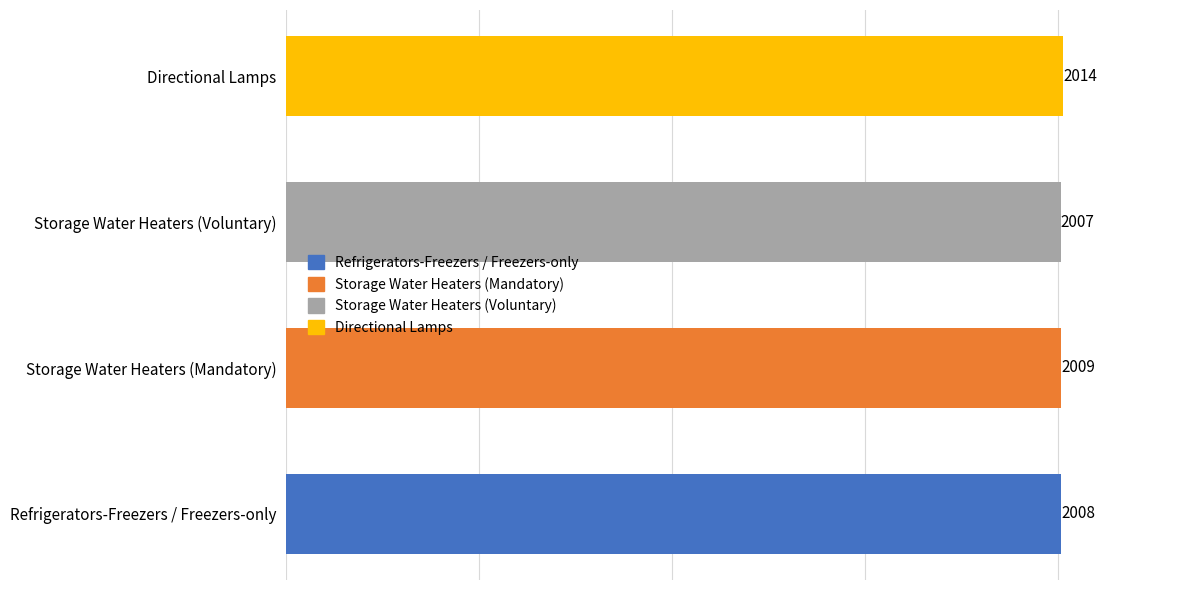

What is the maximum value shown in the chart?

2014